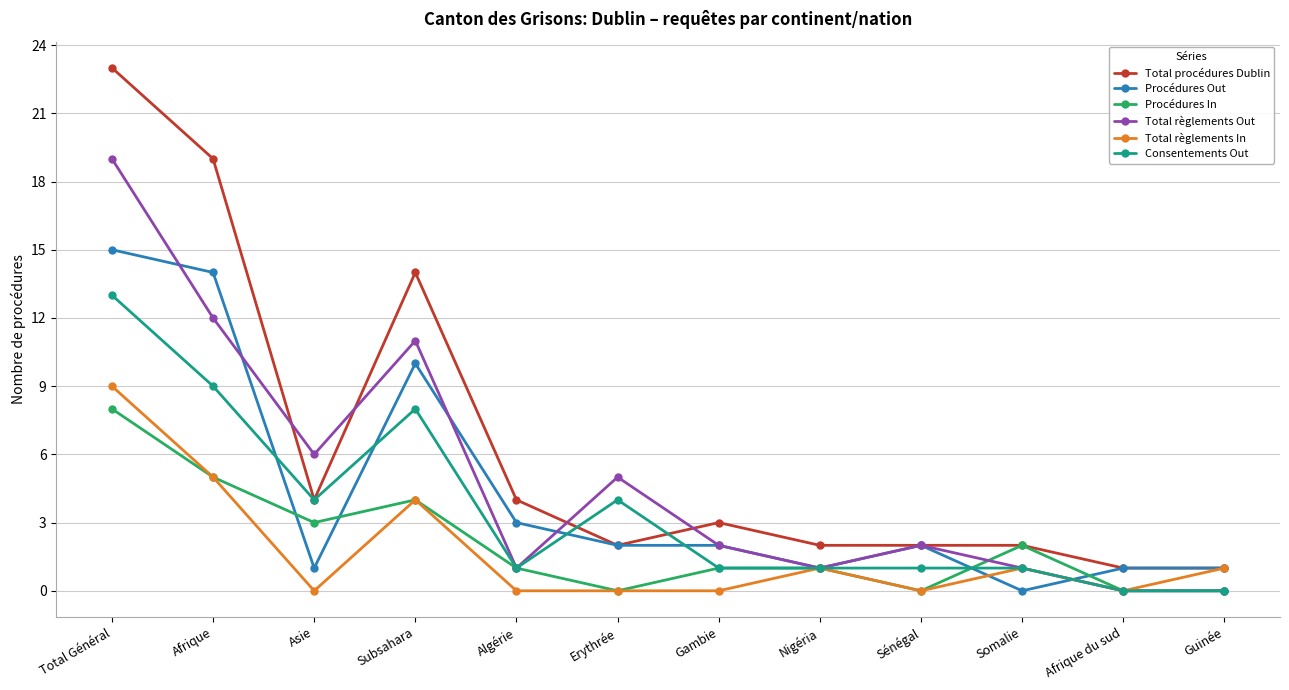

What is the difference between the Total règlements In values at Nigéria and Afrique du sud?

1